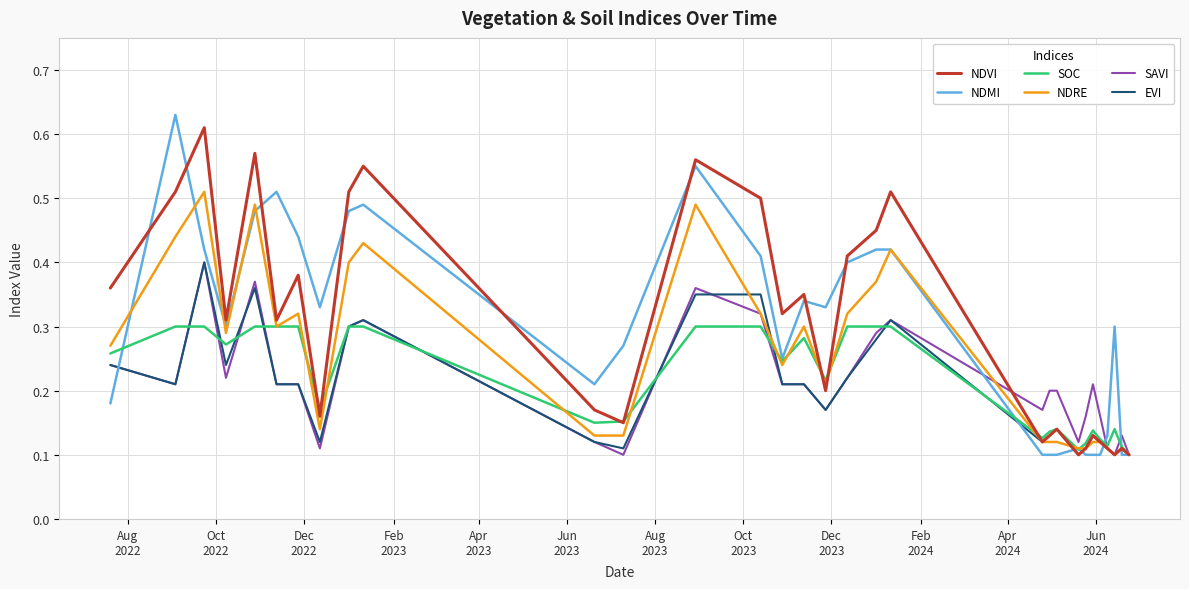

Which series has the widest spread of values?

NDMI